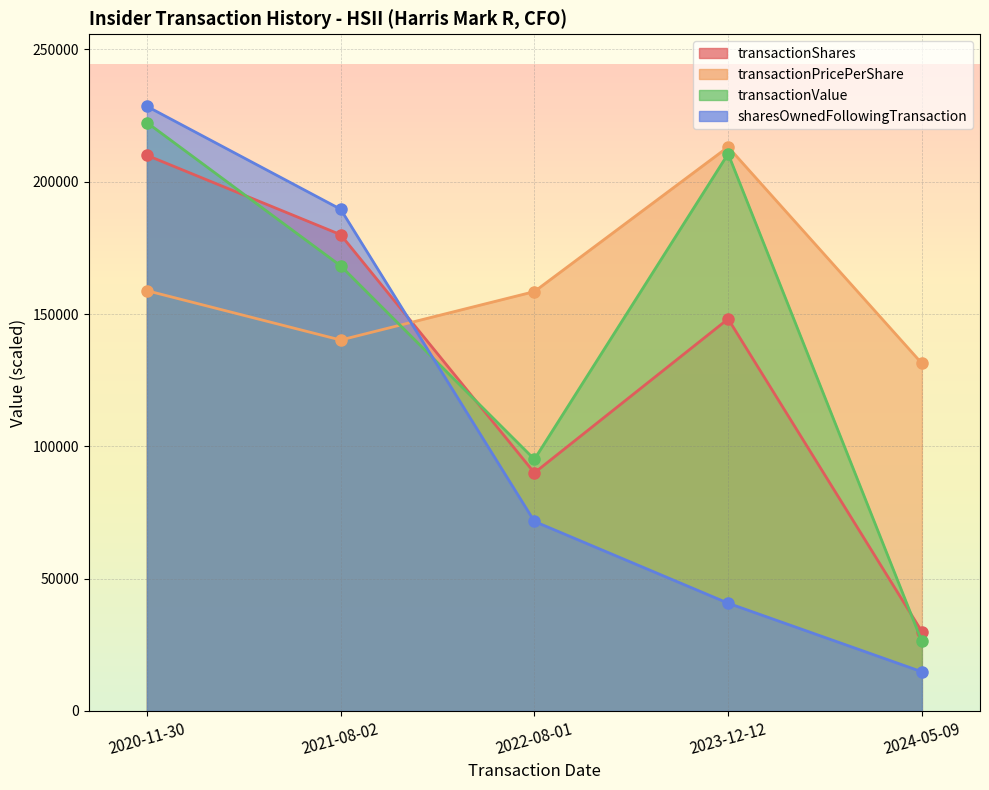

Count the number of data series in this chart.

4